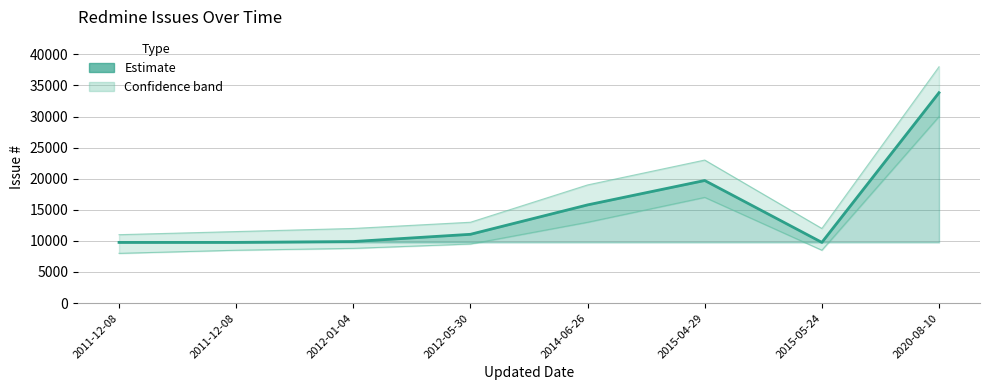

List the labels in order of value, largest first.

2020-08-10, 2015-04-29, 2014-06-26, 2012-05-30, 2012-01-04, 2011-12-08, 2015-05-24, 2011-12-08